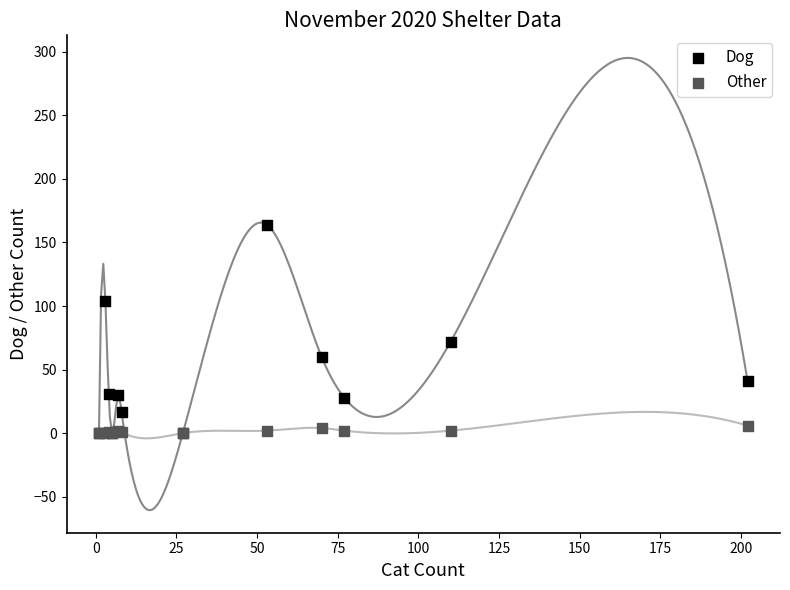

In the Dog series, what Y value is closest to 82?

72